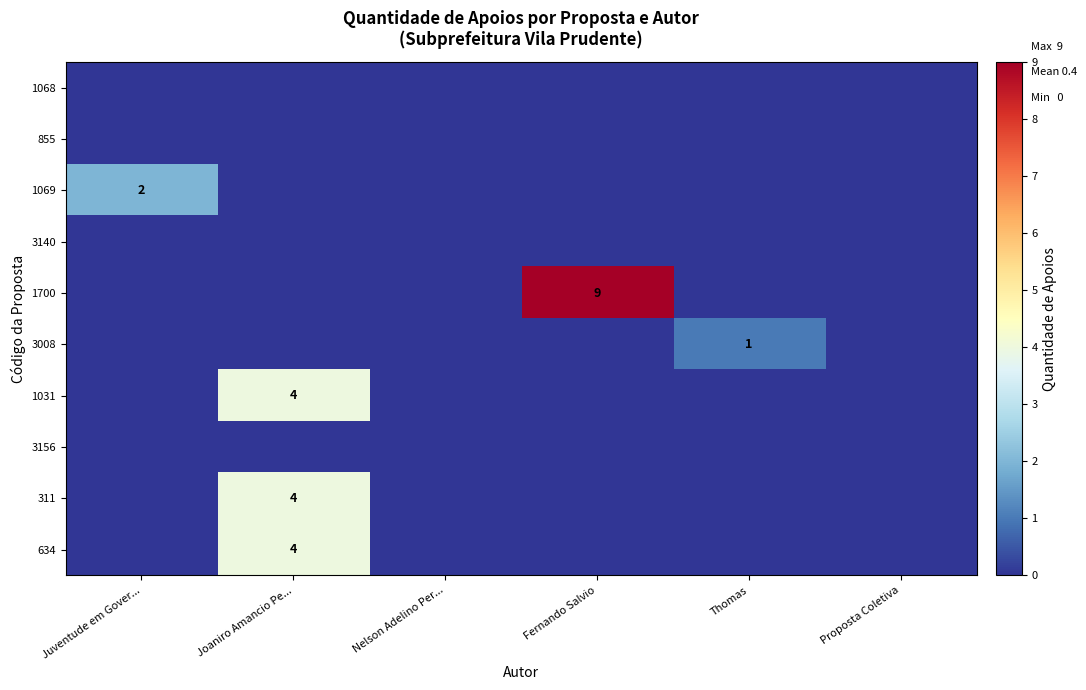

How many positive values does the row_8 series have?

1